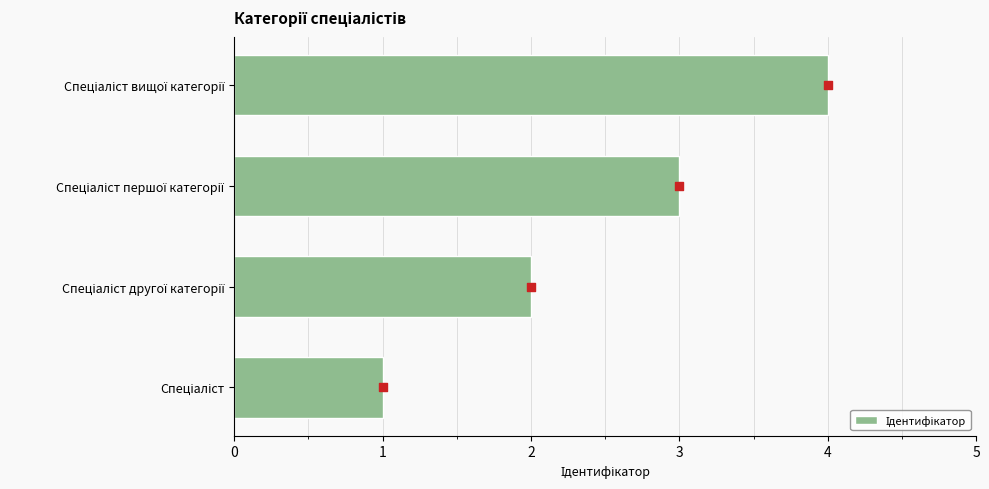

What is the change in value from 0 to 1?

+1